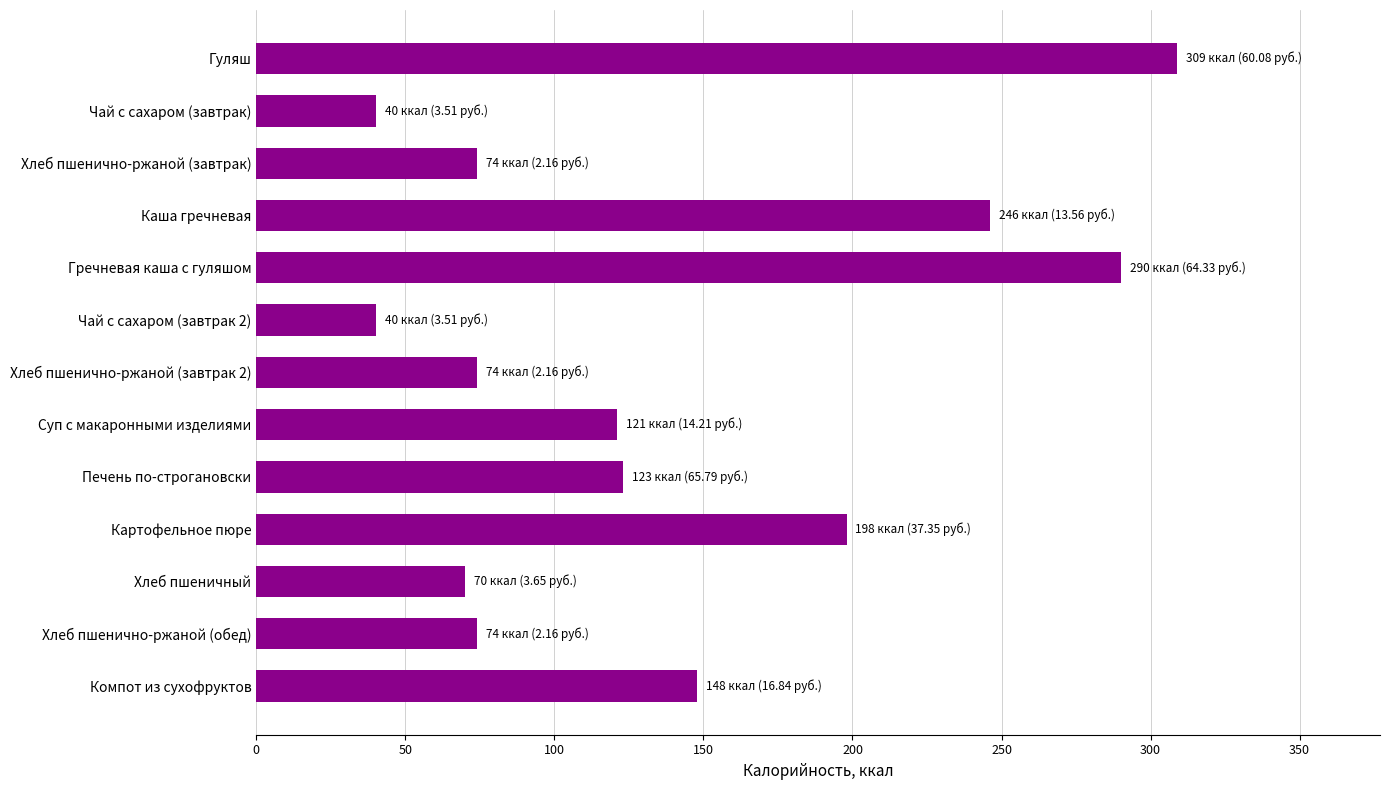

What position from the top is Компот из сухофруктов?

13